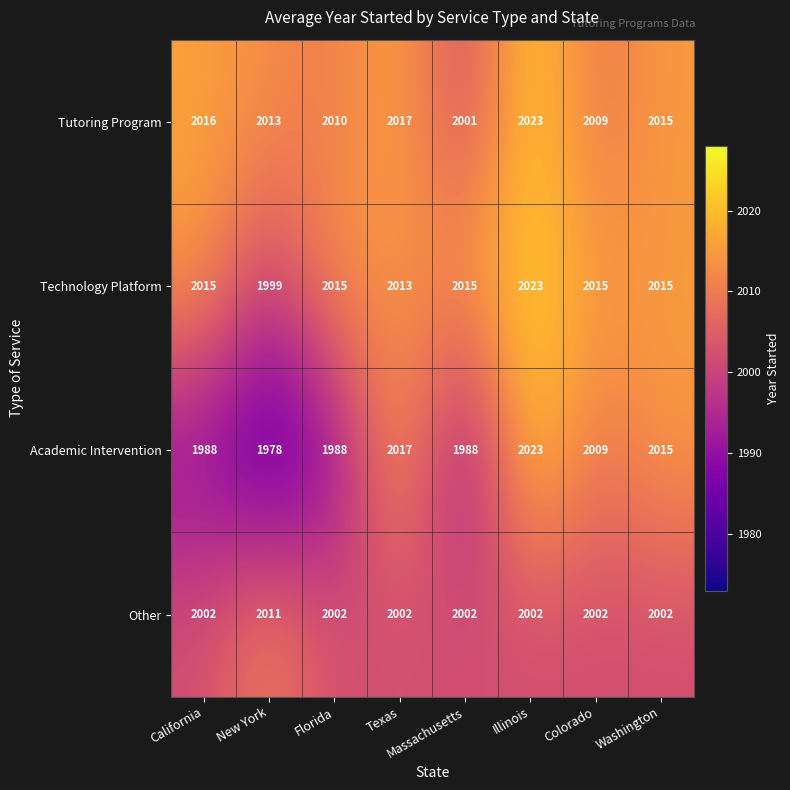

Which series has the largest range (max minus min)?

Academic Intervention